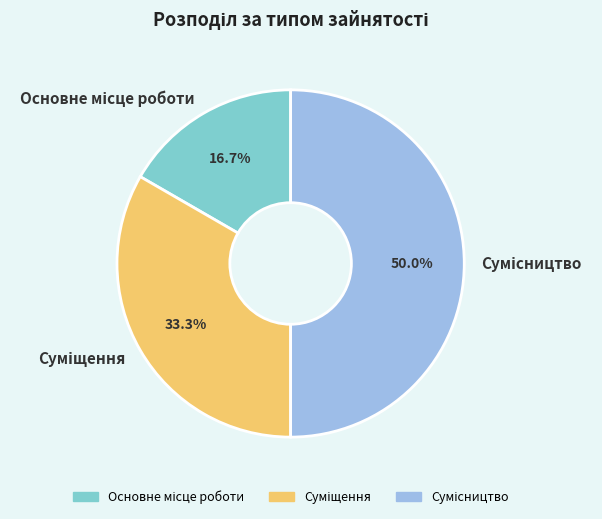

How many segments does this pie chart have?

3